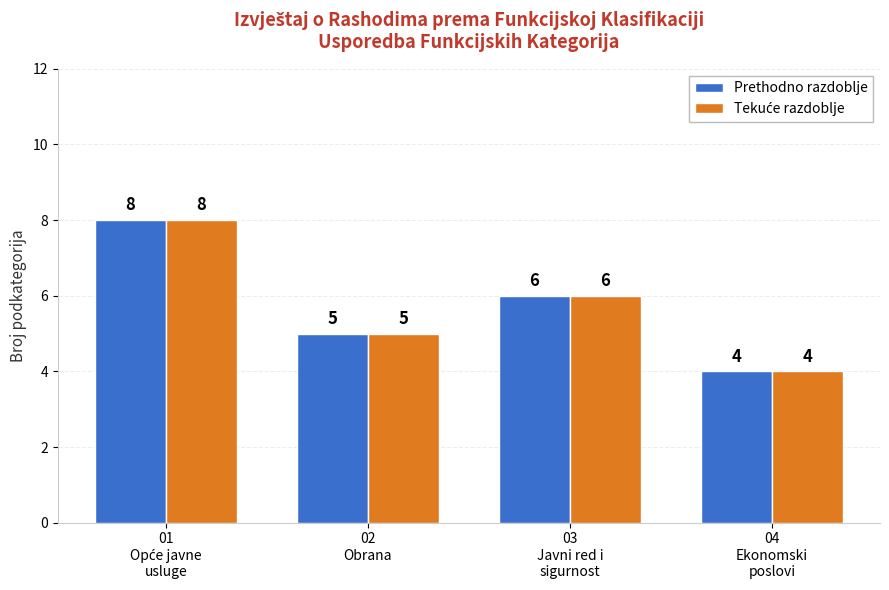

What is the maximum value for Prethodno razdoblje?

8